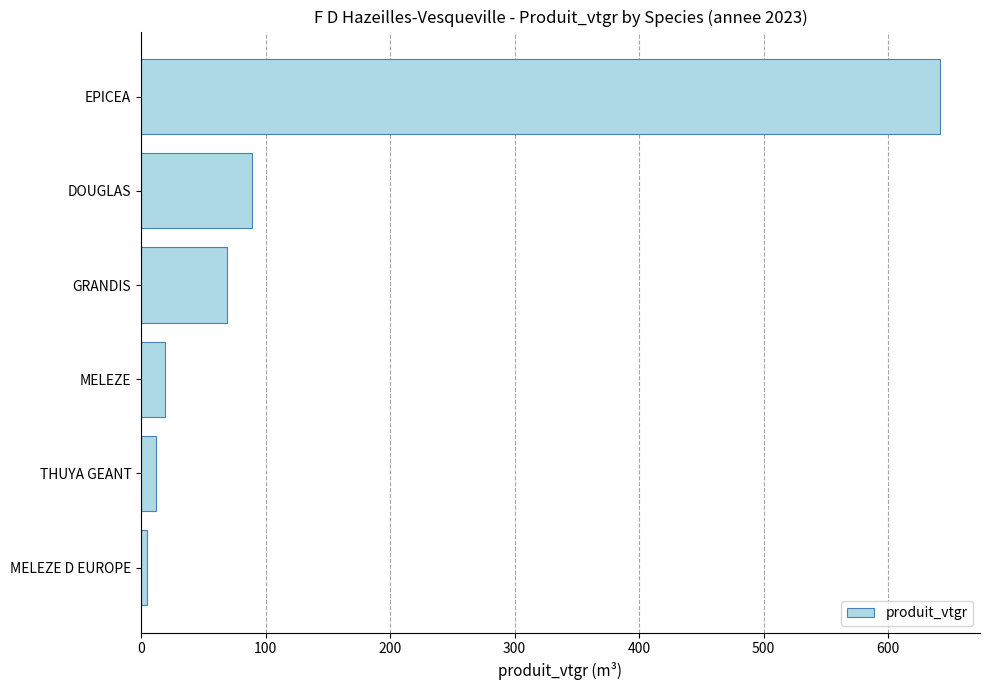

Between MELEZE D EUROPE and DOUGLAS, which is larger?

DOUGLAS